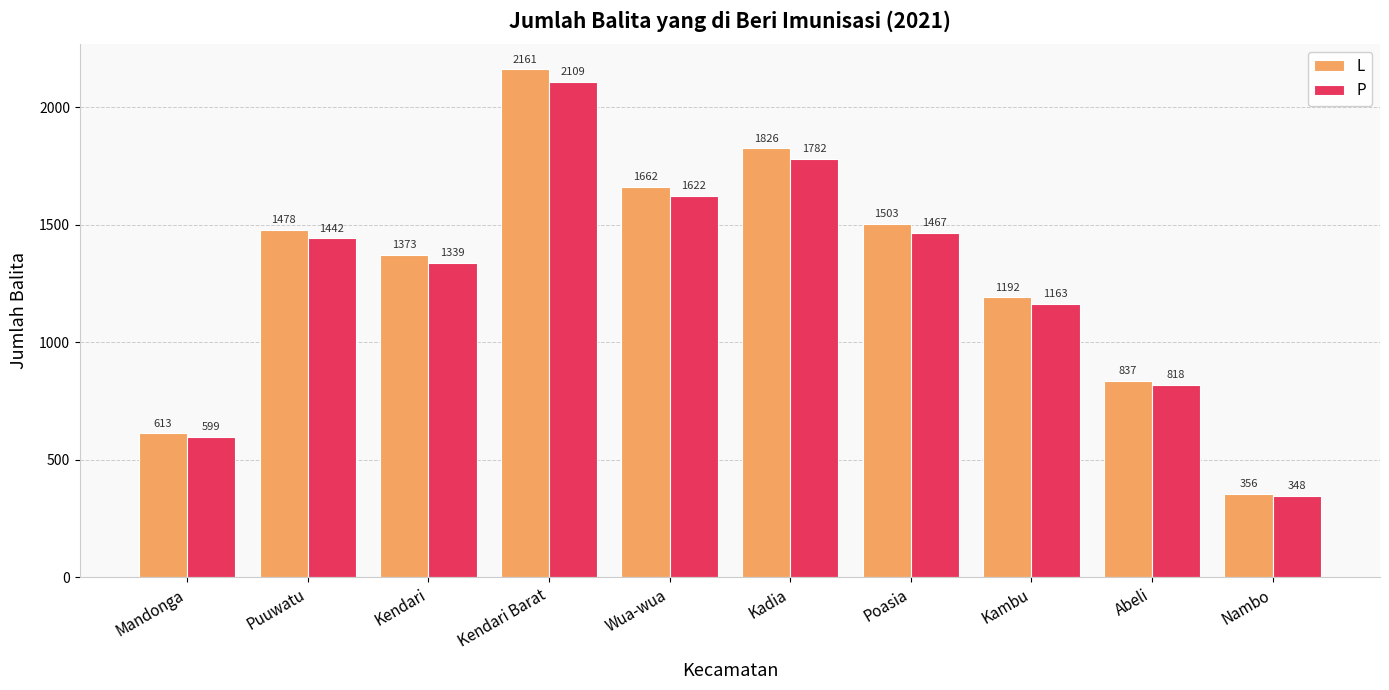

Are the bars grouped side by side (vs. stacked)?

Yes